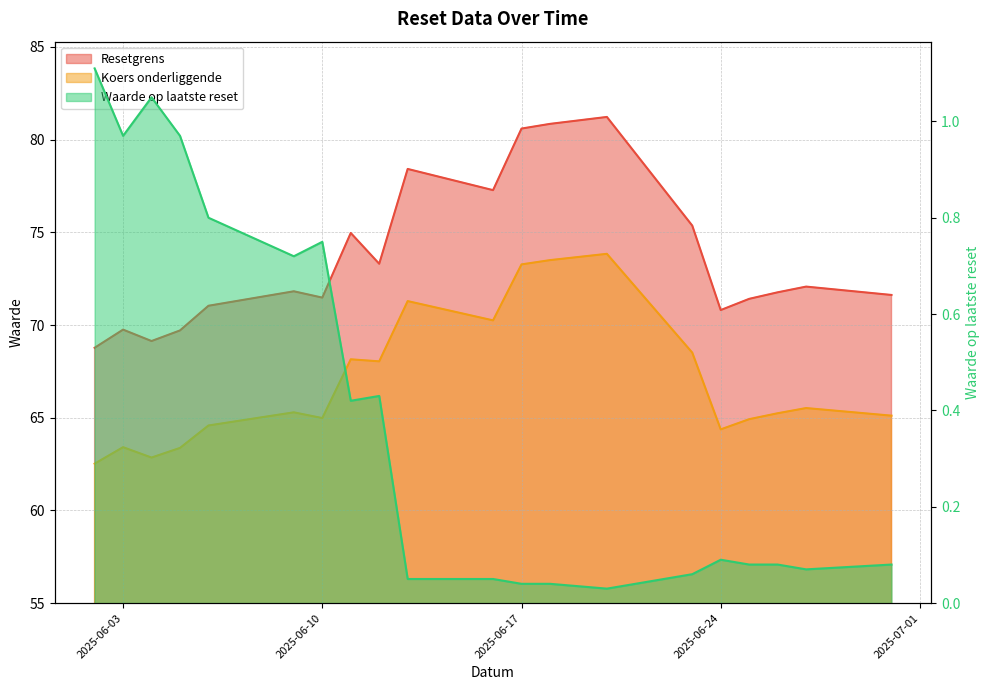

In Waarde op laatste reset, how many points are lower than both neighbors (excluding endpoints)?

5